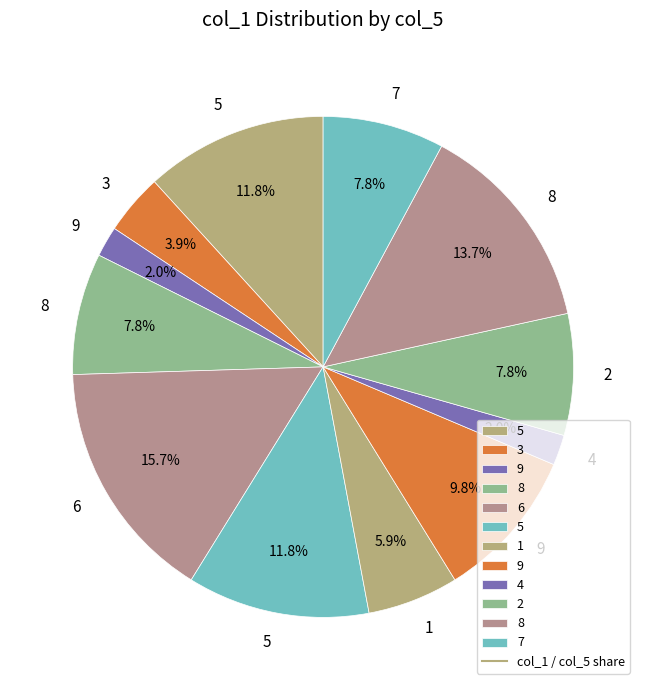

How many segments does this pie chart have?

12